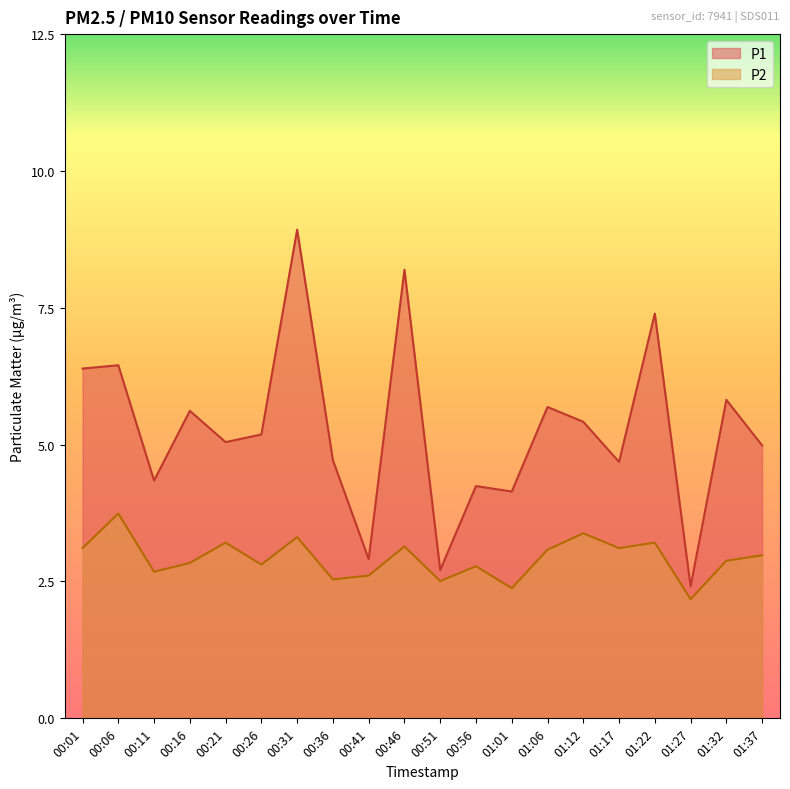

The value of P1 at 01:37 is 1.6. True or false?

False